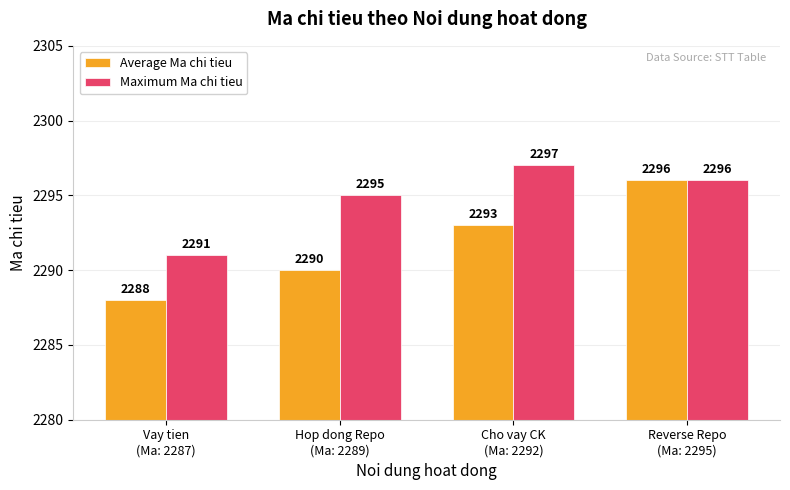

What is the label of the 4th bar from the right?

Vay tien
(Ma: 2287)